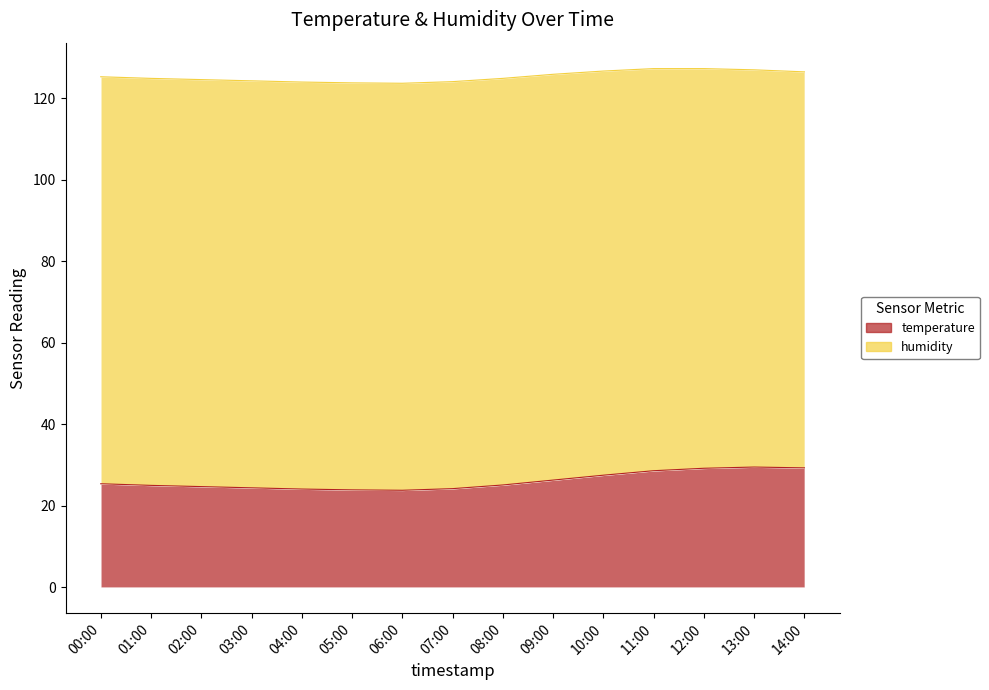

What is the value of the 9th point from the left?

25.1